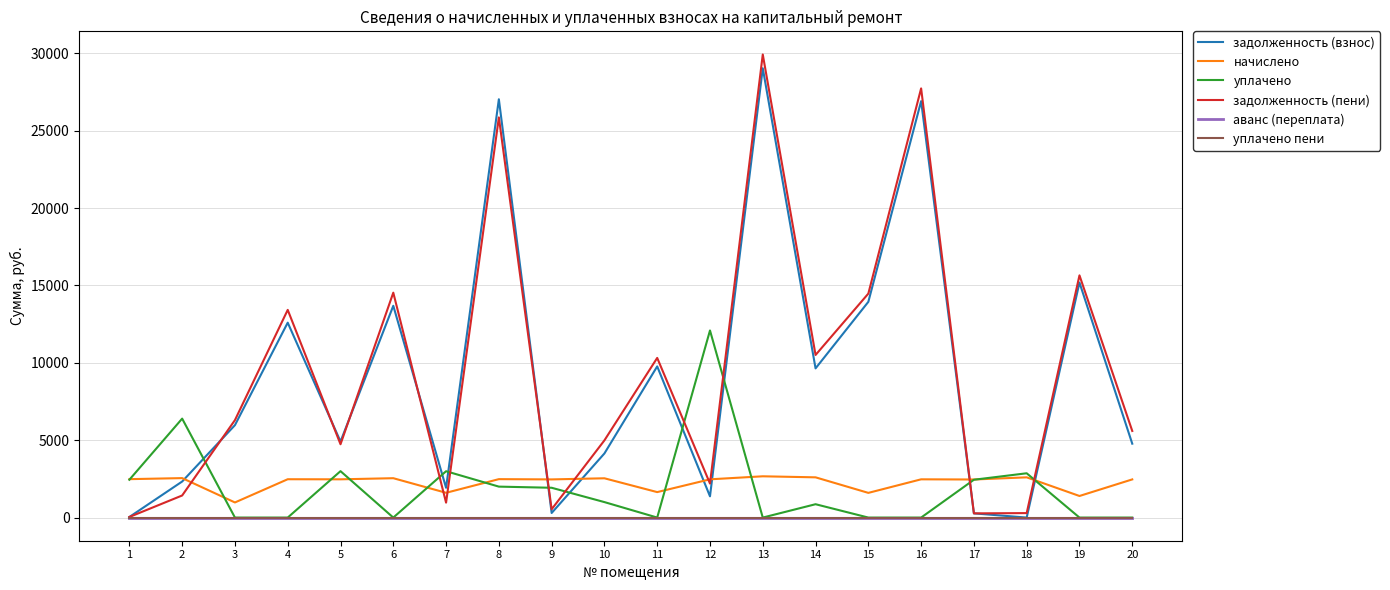

Where is the first local maximum for уплачено?

2